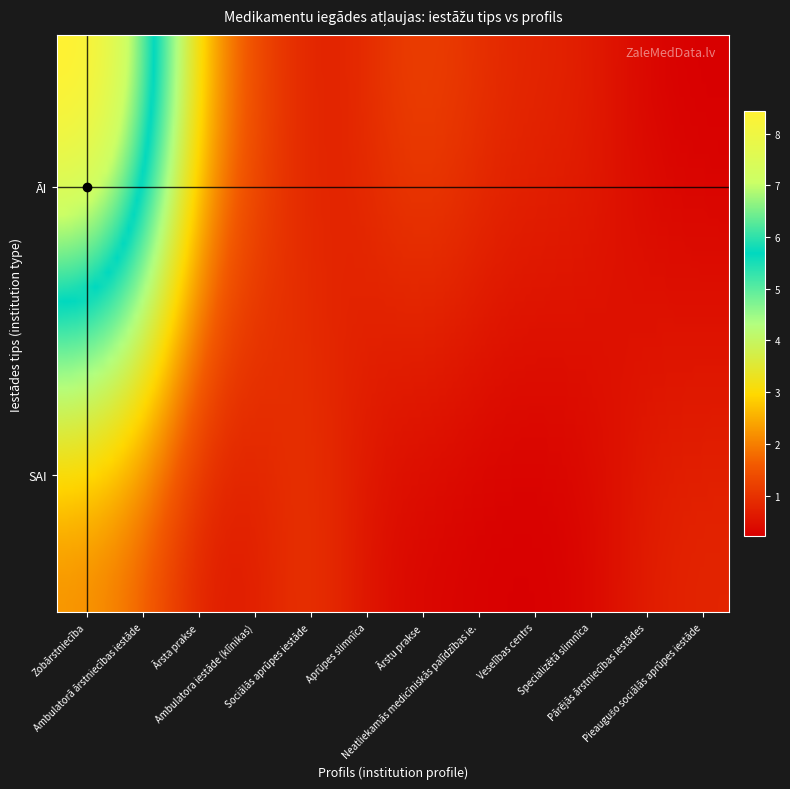

Which series has the largest total across all categories?

ĀI